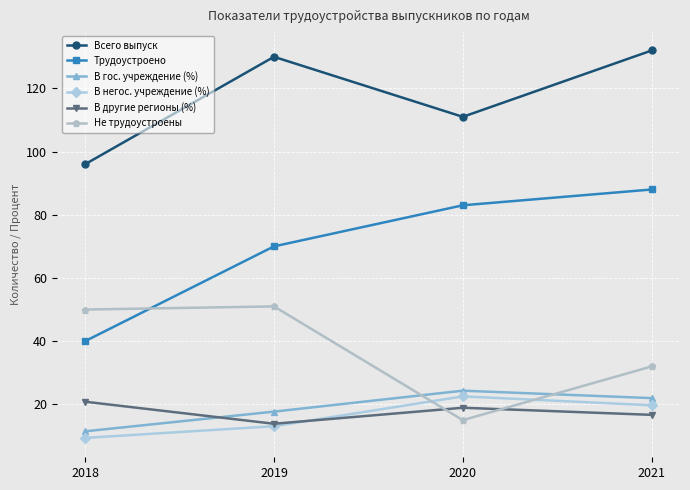

What is the value of the В другие регионы (%) point at the 3rd from the left?

18.9